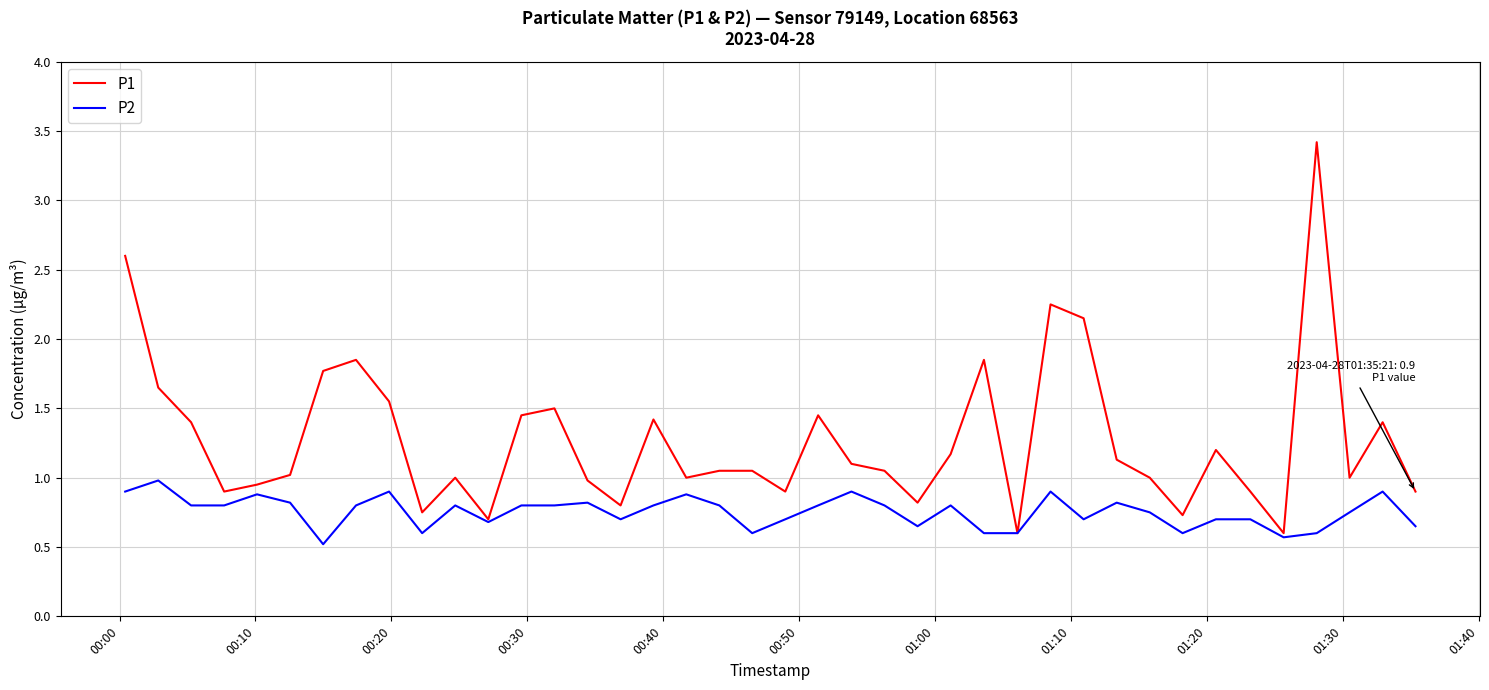

List the series in order of their peak value, lowest first.

P2, P1